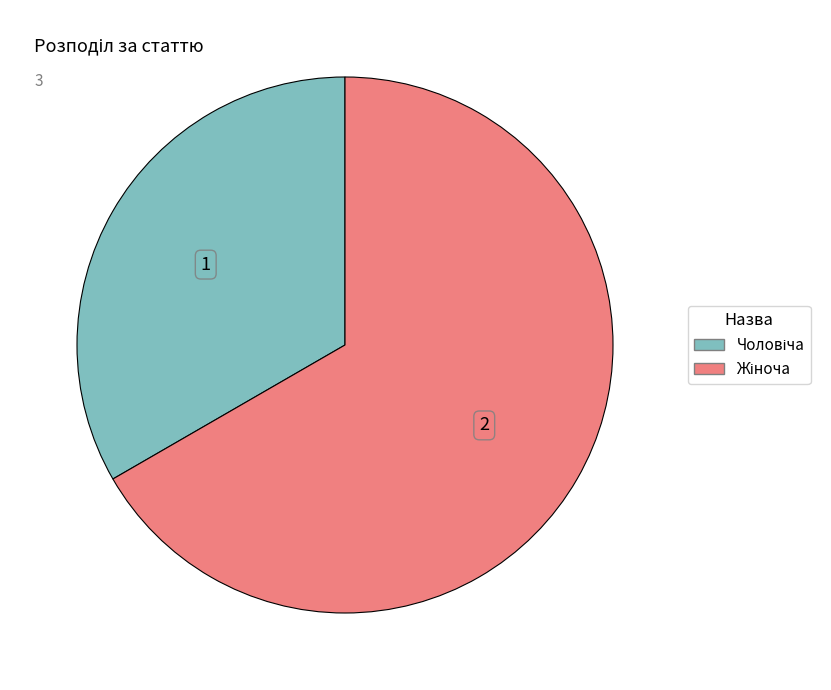

Is there any slice that represents more than half of the pie?

Yes